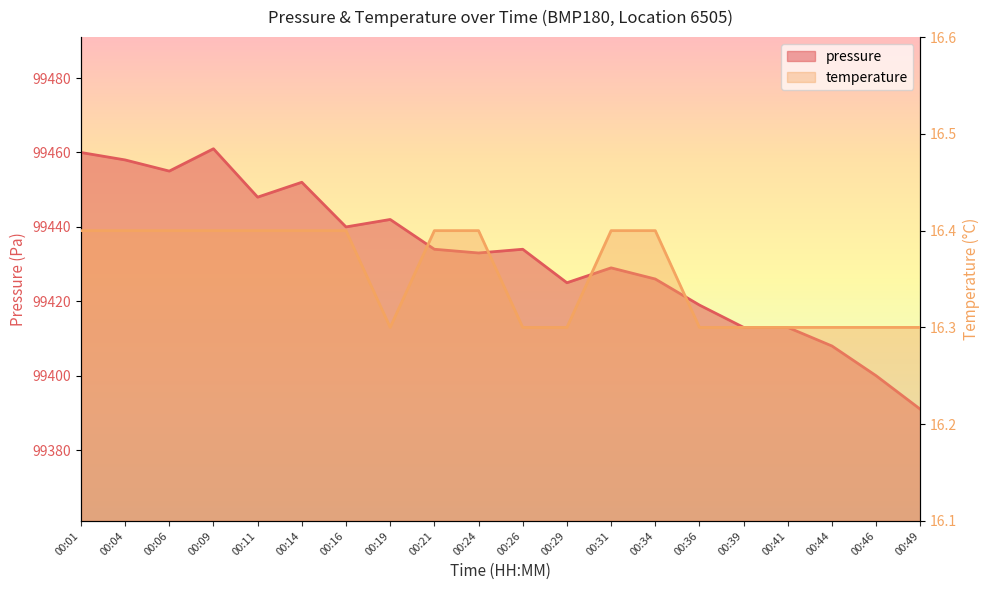

True or false: temperature and pressure cross at least once.

False